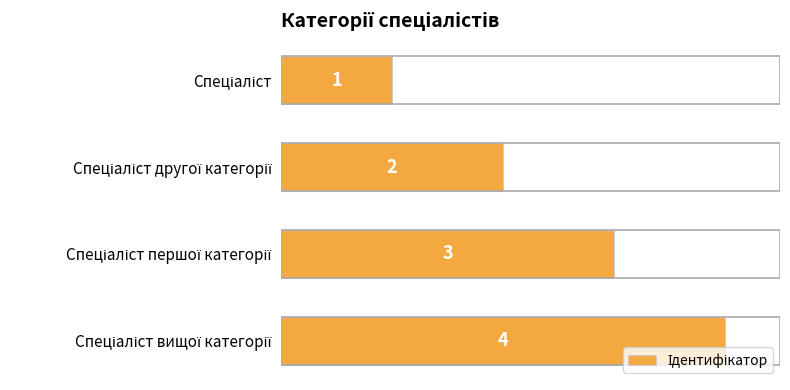

What is the maximum value shown in the chart?

4